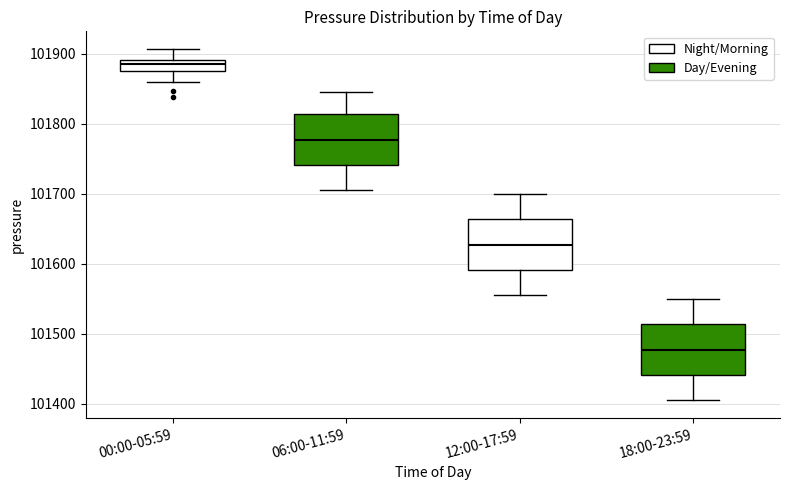

Which box's median line is the highest?

00:00-05:59